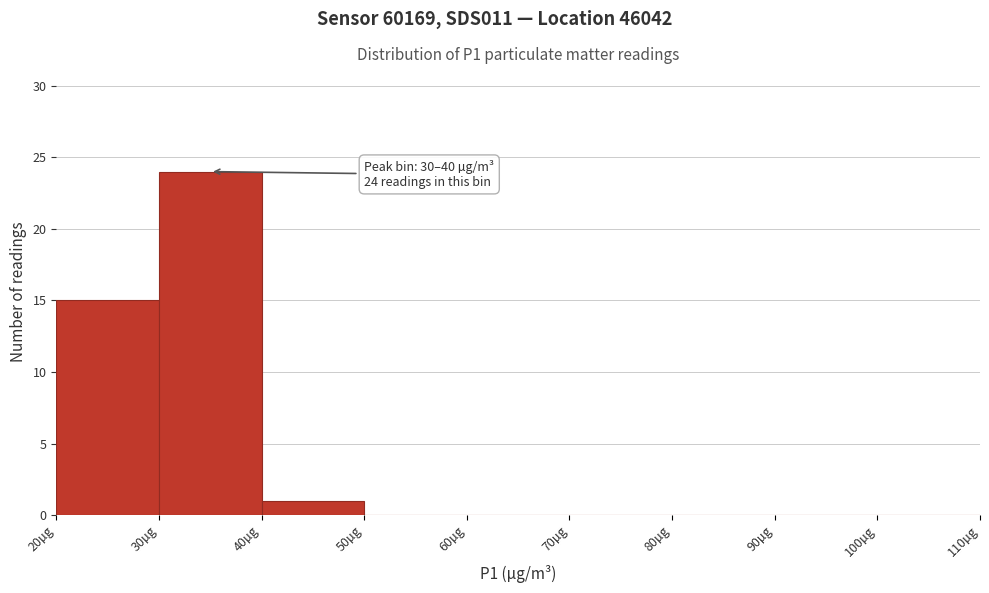

Over which range of the x-axis is the bar tallest?

30 to 40